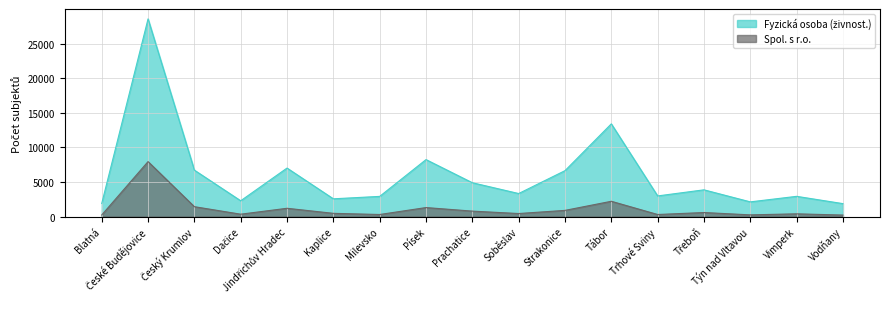

Which has a higher value, Soběslav or Tábor?

Tábor